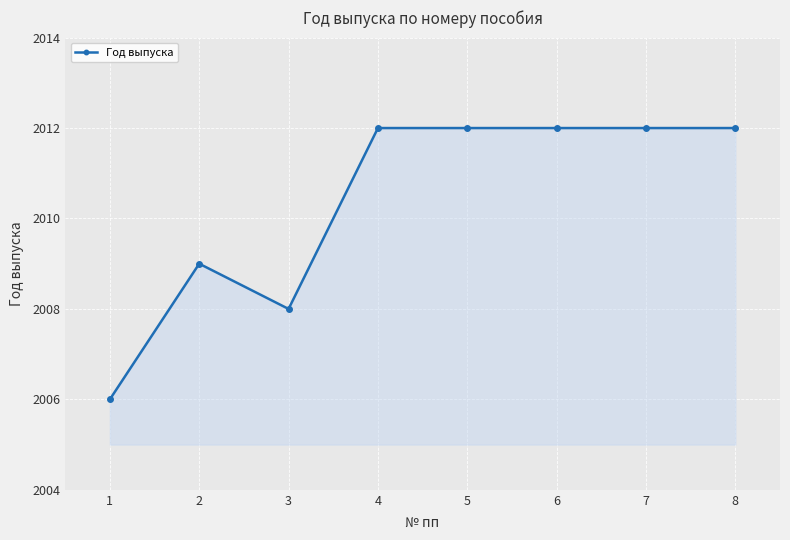

What is the ratio of the value at 3 to the value at 7?

1.0